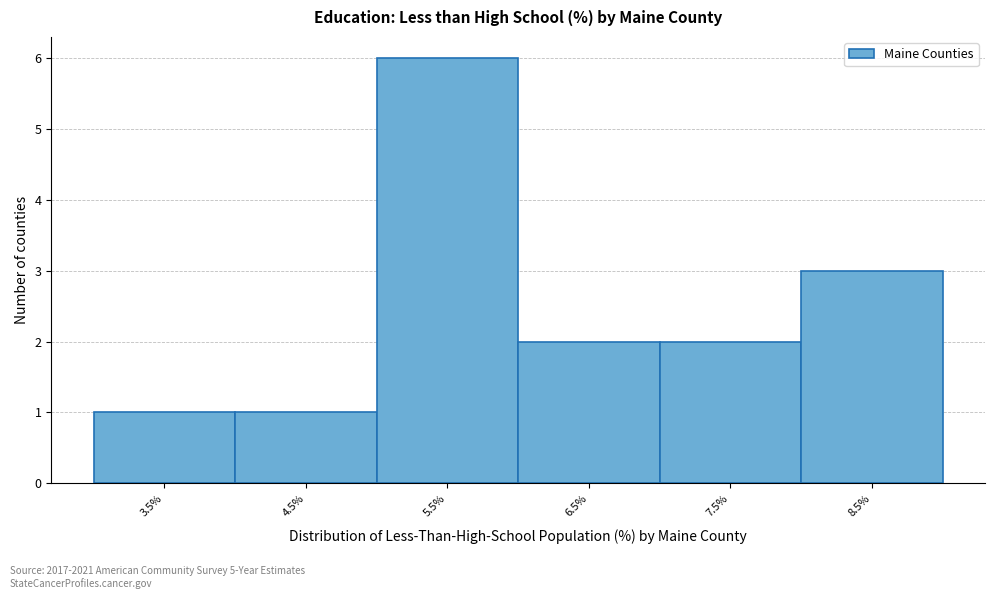

Reading left to right, list all the values displayed in this chart.

1	1	6	2	2	3